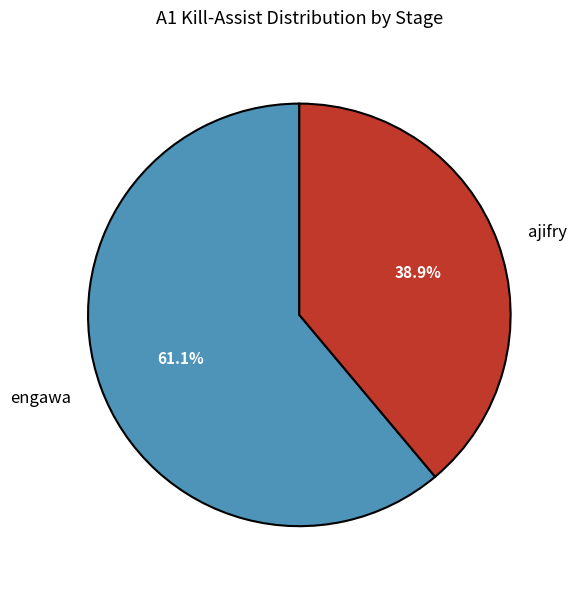

How many segments does this pie chart have?

2